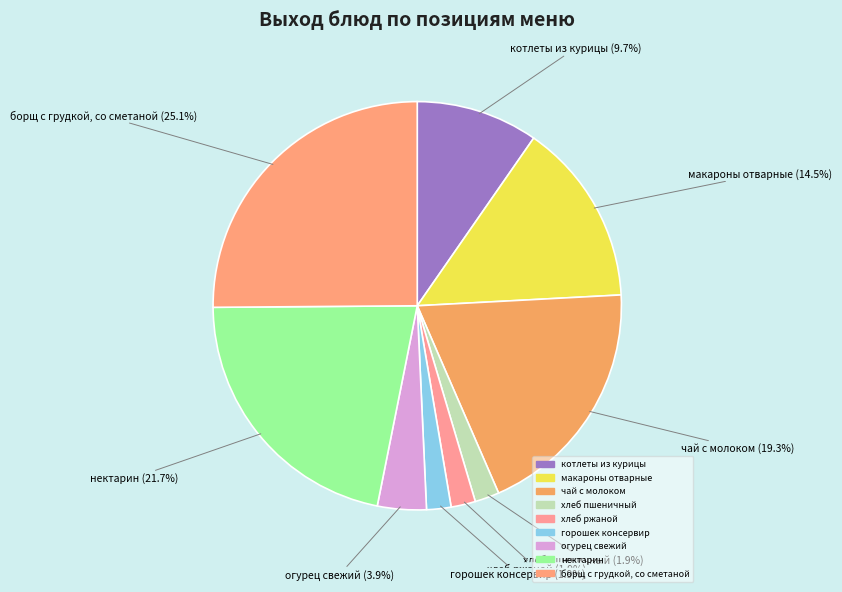

How many segments does this pie chart have?

9